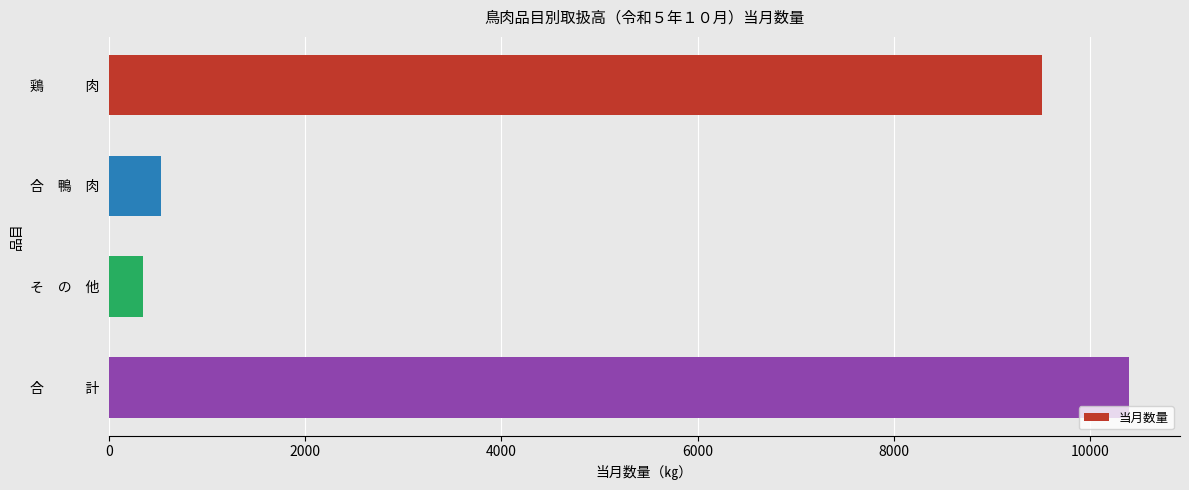

What is the label of the 3rd bar from the bottom?

合　鴨　肉